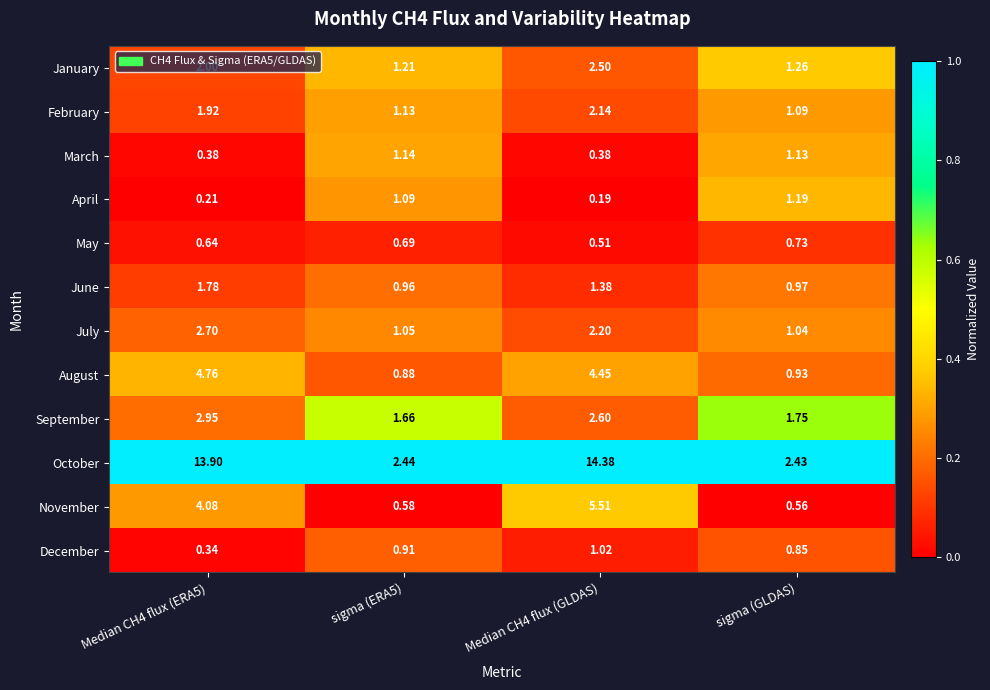

Is the value of August at sigma (GLDAS) greater than the value of September at Median CH4 flux (GLDAS)?

No